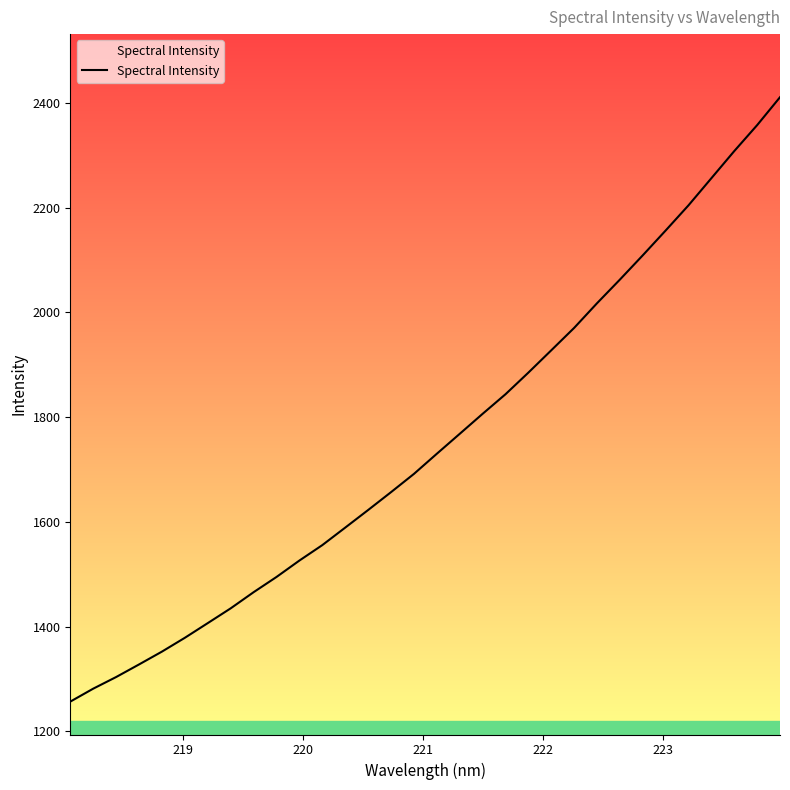

What is the smallest value displayed?

1256.5